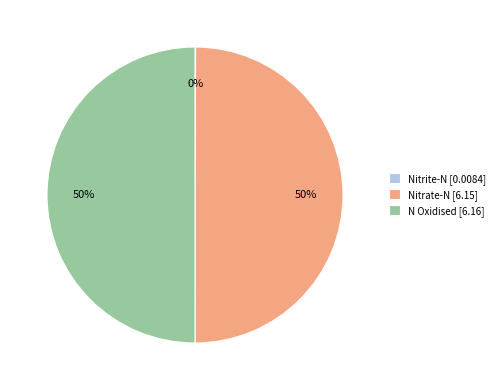

To the nearest percent, what is the difference between the largest and smallest slice percentages?

50%